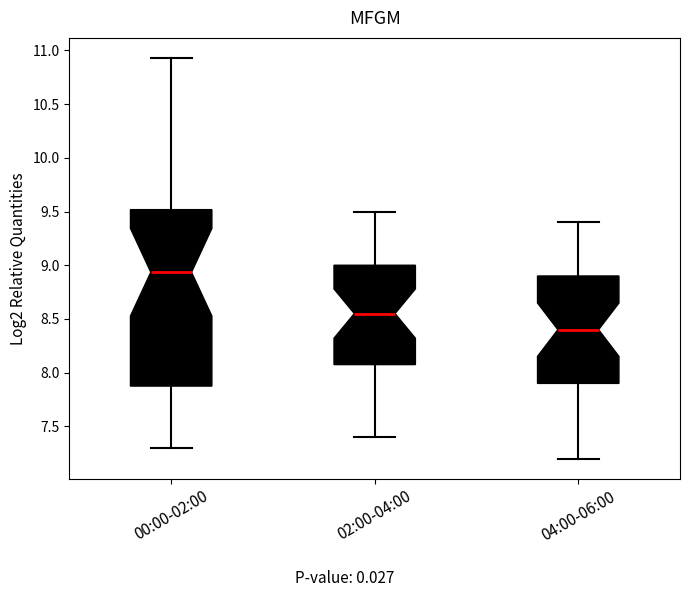

Reading left to right, read every box against the y-axis: the position of its median line, the range the box covers, and the ends of its whiskers. The values are not printed on the chart, so give them approximately, as read against the axis.

00:00-02:00: median 8.95, box 7.90 to 9.50, whiskers 7.30 to 10.95
02:00-04:00: median 8.55, box 8.10 to 9.00, whiskers 7.40 to 9.50
04:00-06:00: median 8.40, box 7.90 to 8.90, whiskers 7.20 to 9.40